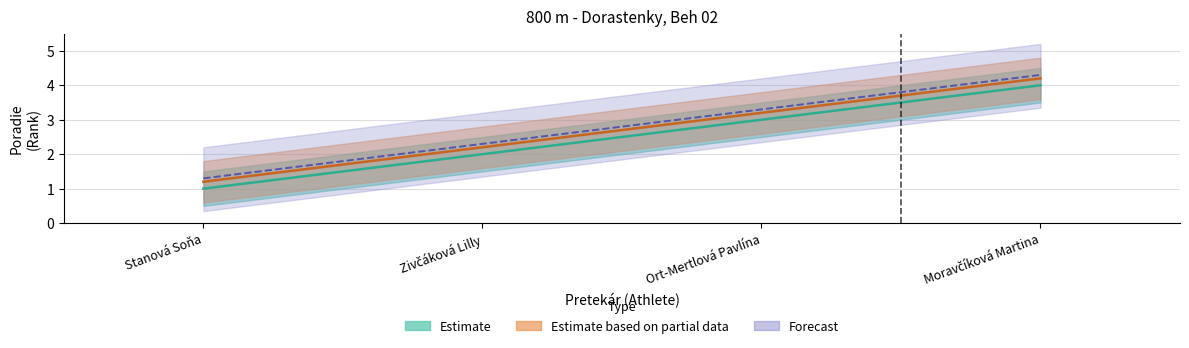

Between Ort-Mertlová Pavlína and Moravčíková Martina, which series saw the biggest shift?

Poradie